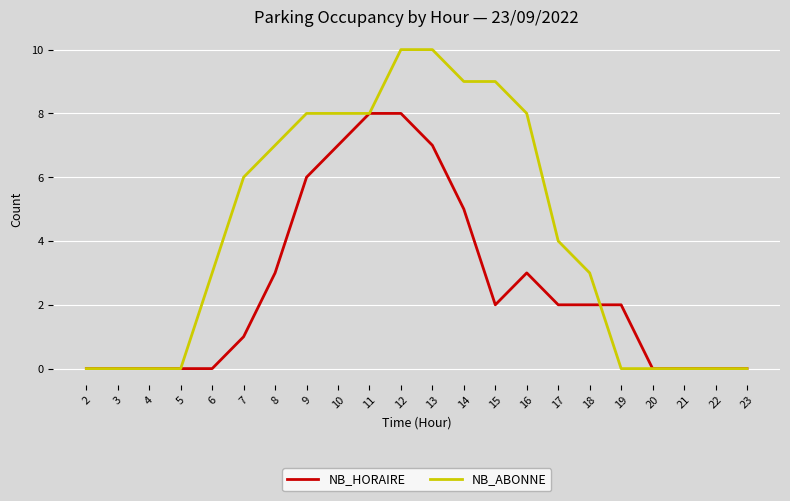

Rank the series by their maximum value, from lowest to highest.

NB_HORAIRE, NB_ABONNE